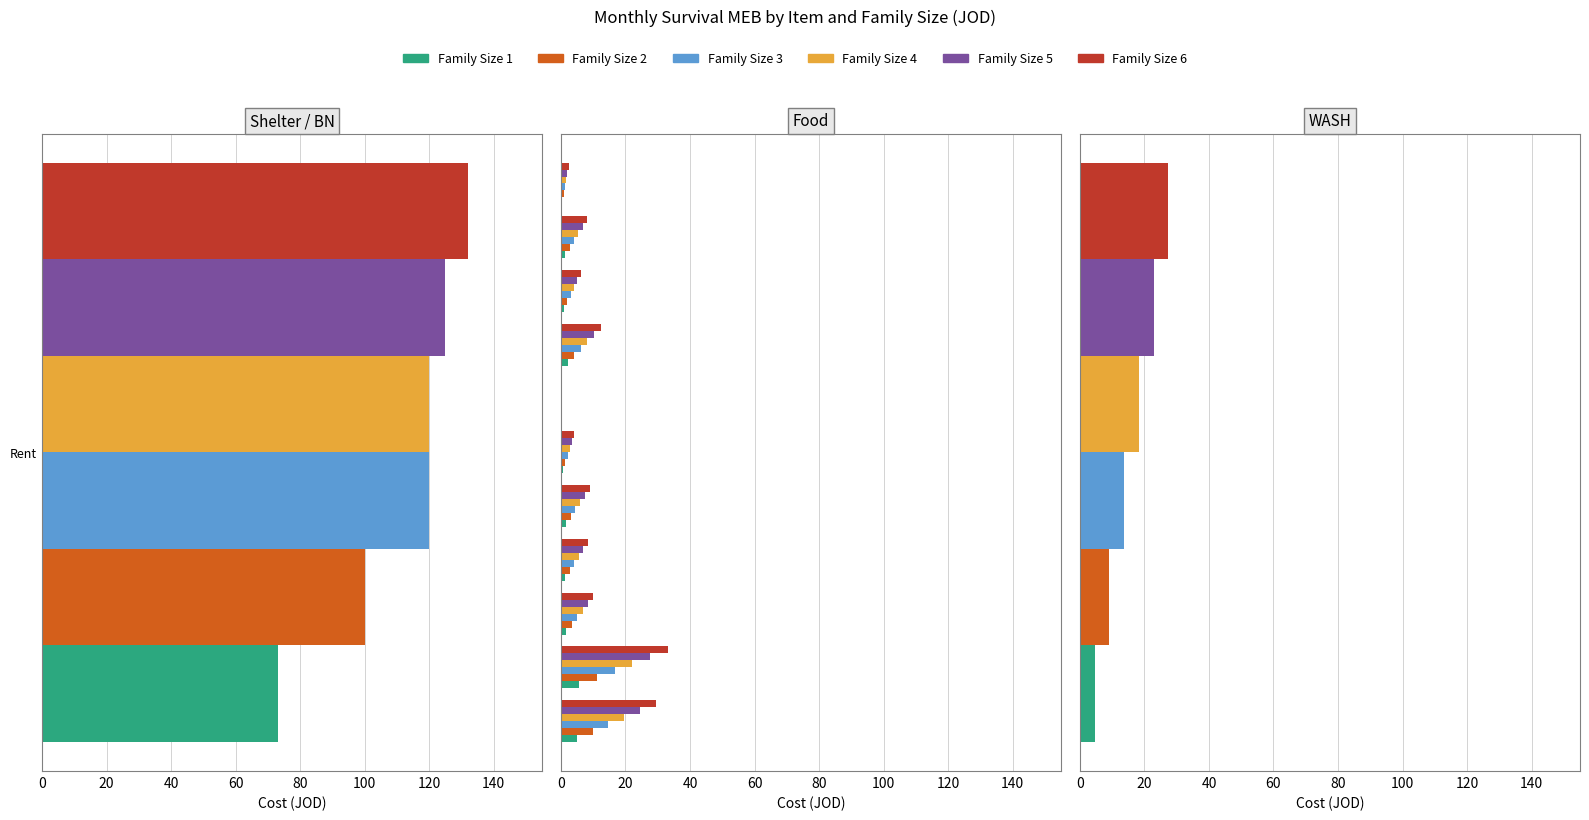

What are all the series names shown in the legend?

Family Size 1, Family Size 2, Family Size 3, Family Size 4, Family Size 5, Family Size 6